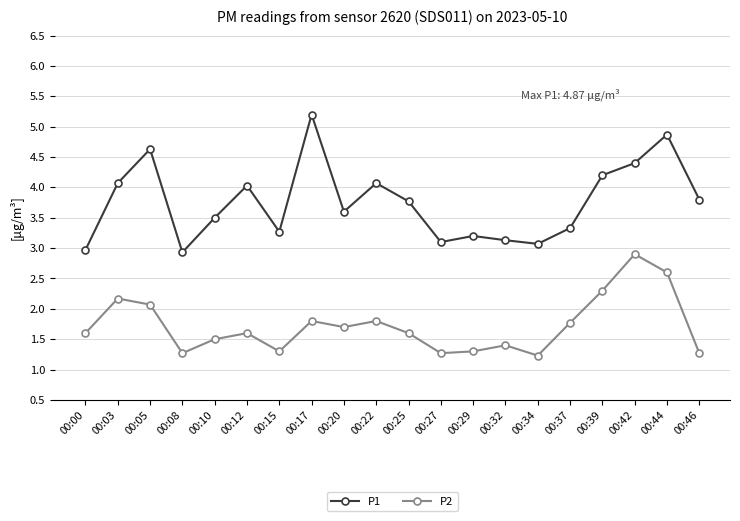

What is the smallest value displayed?

1.2